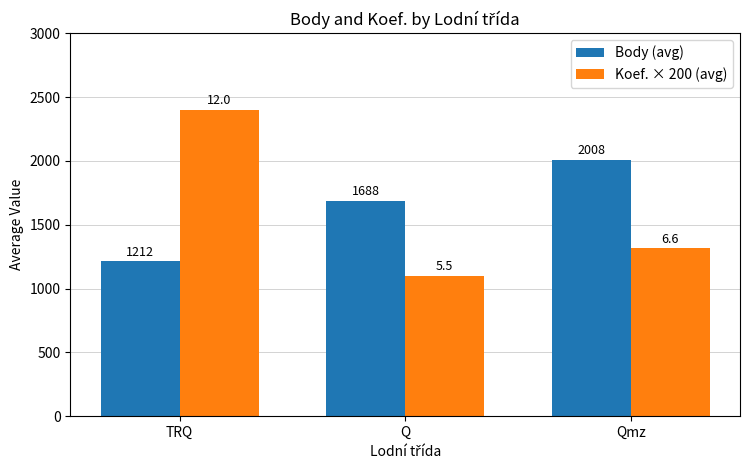

At which label is Koef. × 200 (avg) closest to 1750?

Qmz